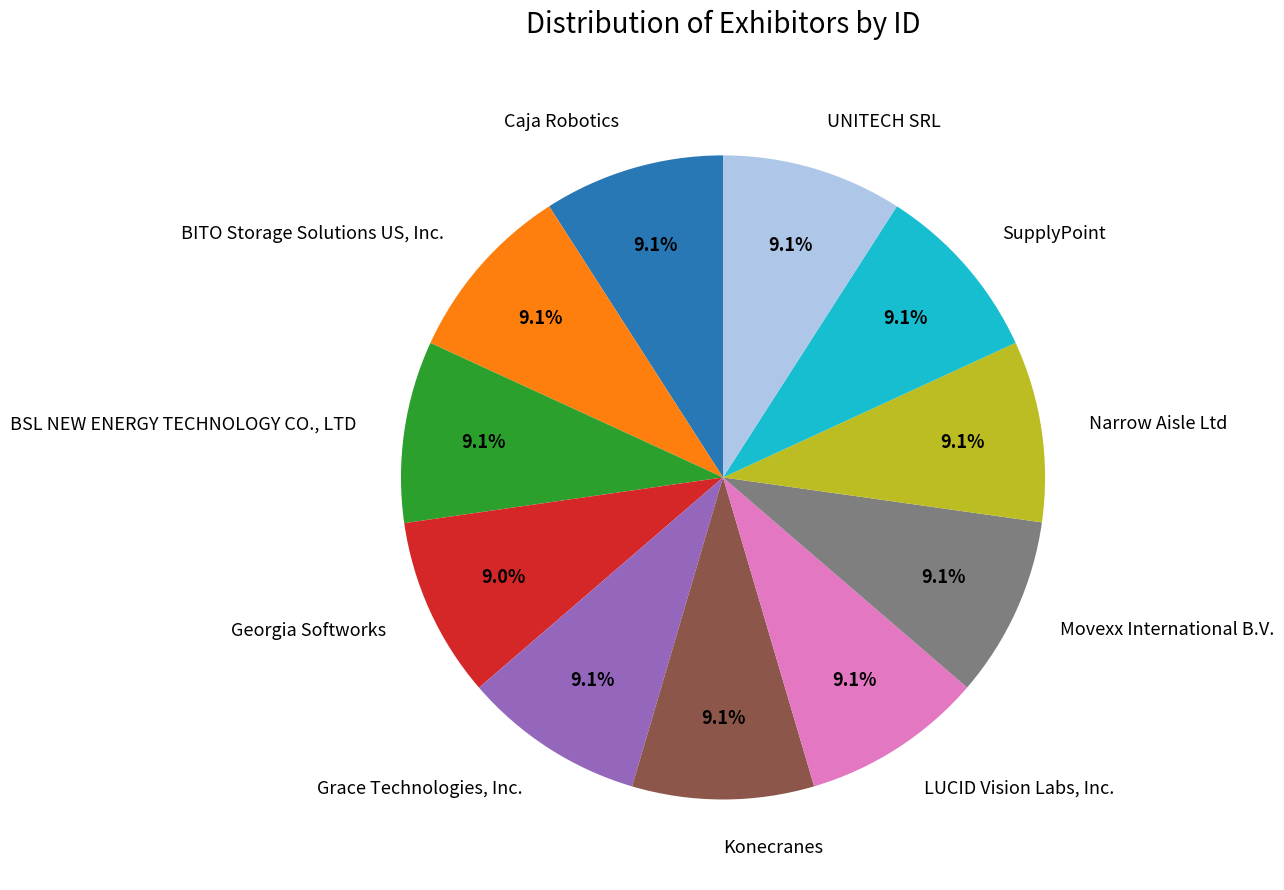

What is the ratio of the value at Narrow Aisle Ltd to the value at Caja Robotics?

1.0